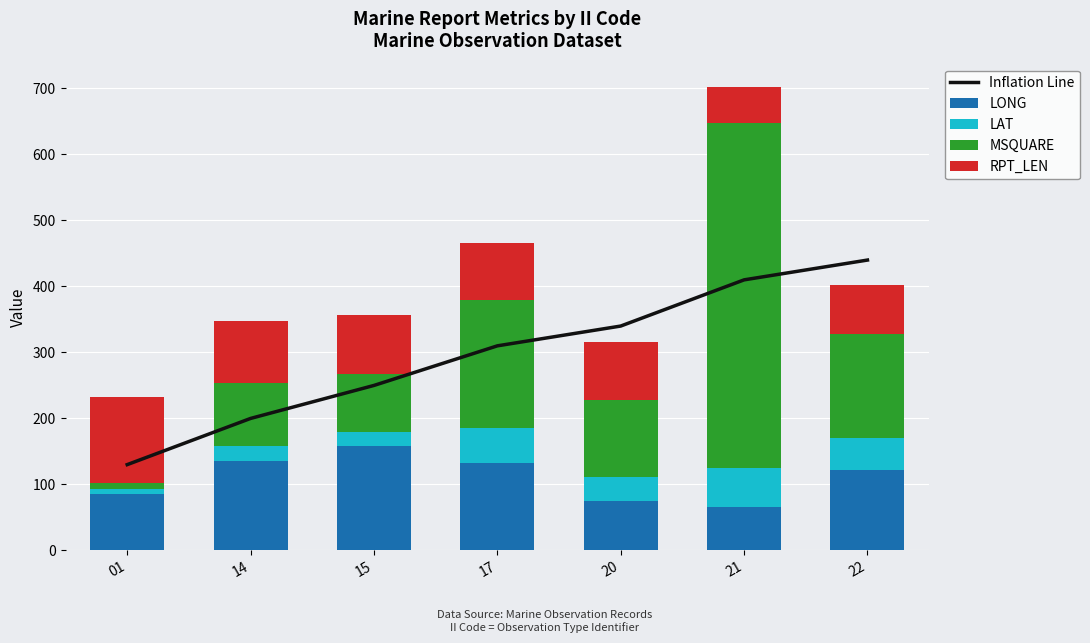

Reading right to left, list all the values displayed in this chart.

Inflation Line: 22=440.0	21=410.0	20=340.0	17=310.0	15=250.0	14=200.0	01=130.0
LONG: 22=122.4	21=65.1	20=75.4	17=132.7	15=157.8	14=134.8	01=84.9
LAT: 22=47.8	21=60.4	20=36.0	17=52.5	15=21.5	14=23.9	01=8.9
MSQUARE: 22=157.0	21=522.0	20=116.0	17=194.0	15=88.0	14=95.0	01=9.0
RPT_LEN: 22=75.0	21=55.0	20=89.0	17=87.0	15=89.0	14=94.0	01=129.0